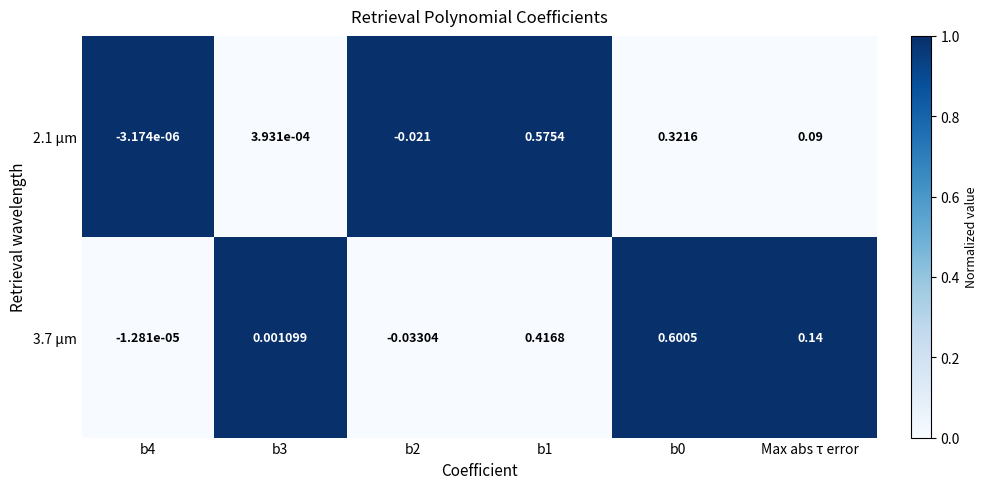

At b1, list the series in order from largest to smallest.

2.1 µm, 3.7 µm